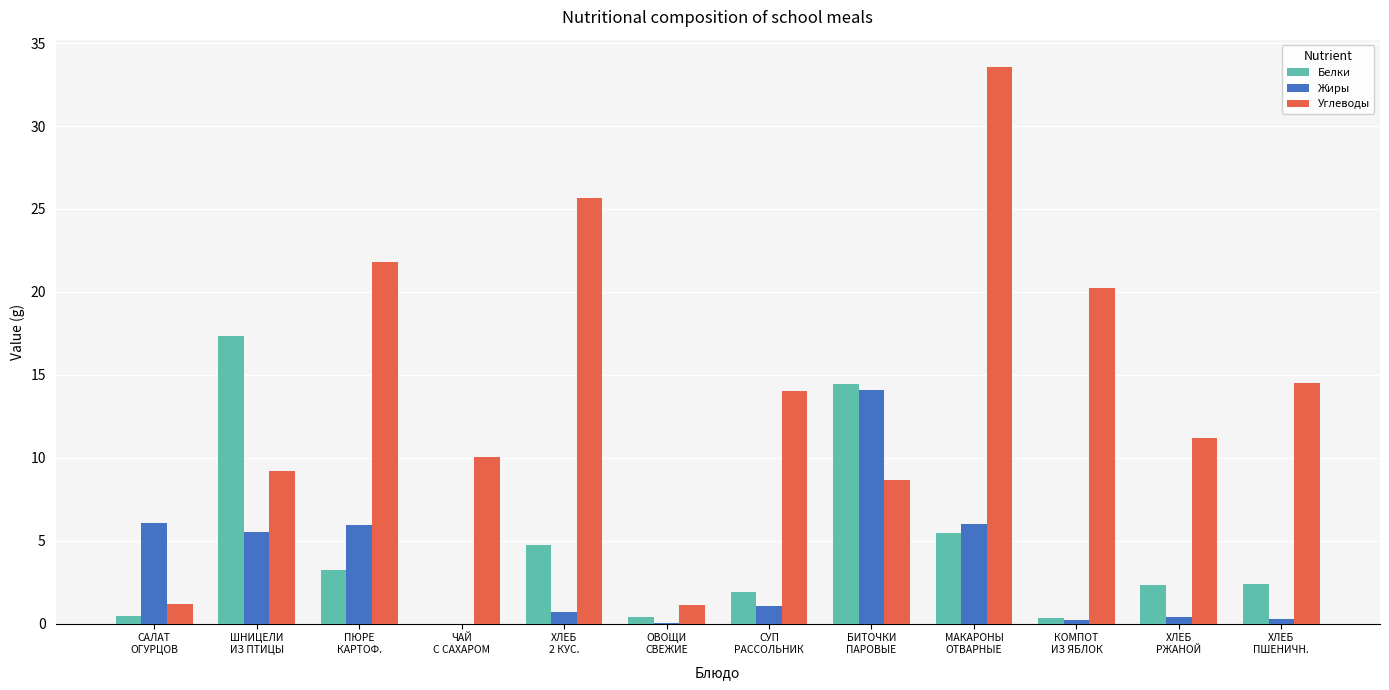

What is the maximum value for Жиры?

14.1